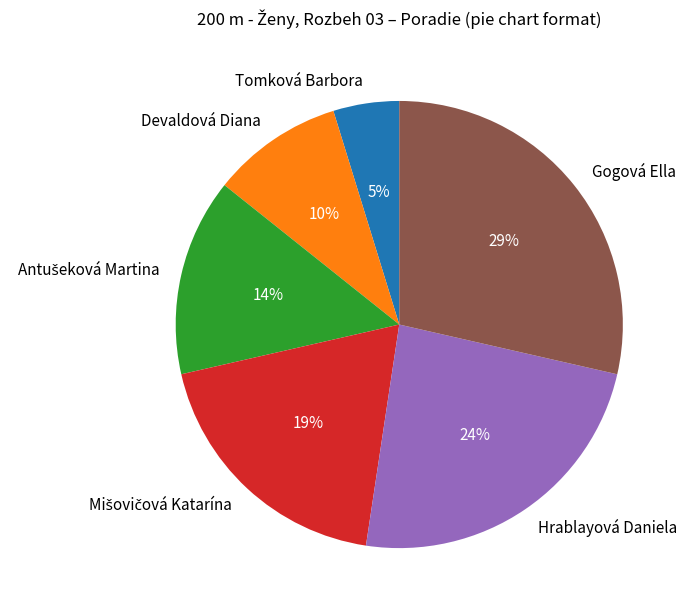

The Tomková Barbora slice represents 5% of the pie. True or false?

True